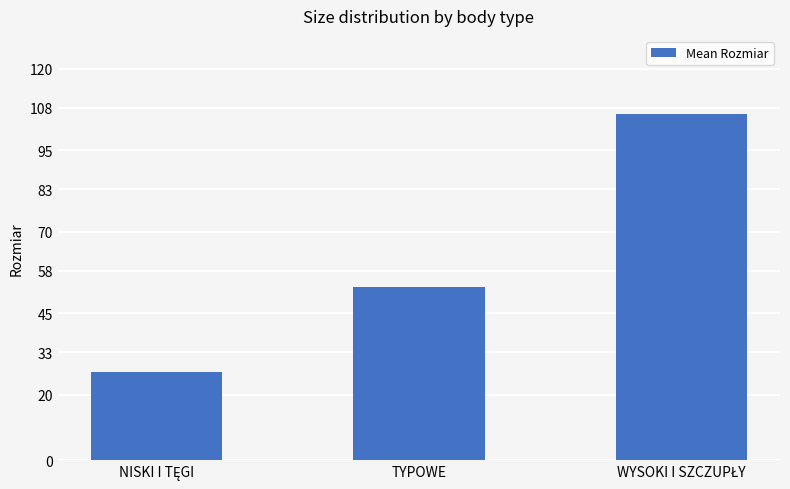

What is the label of the 2nd bar from the left?

TYPOWE